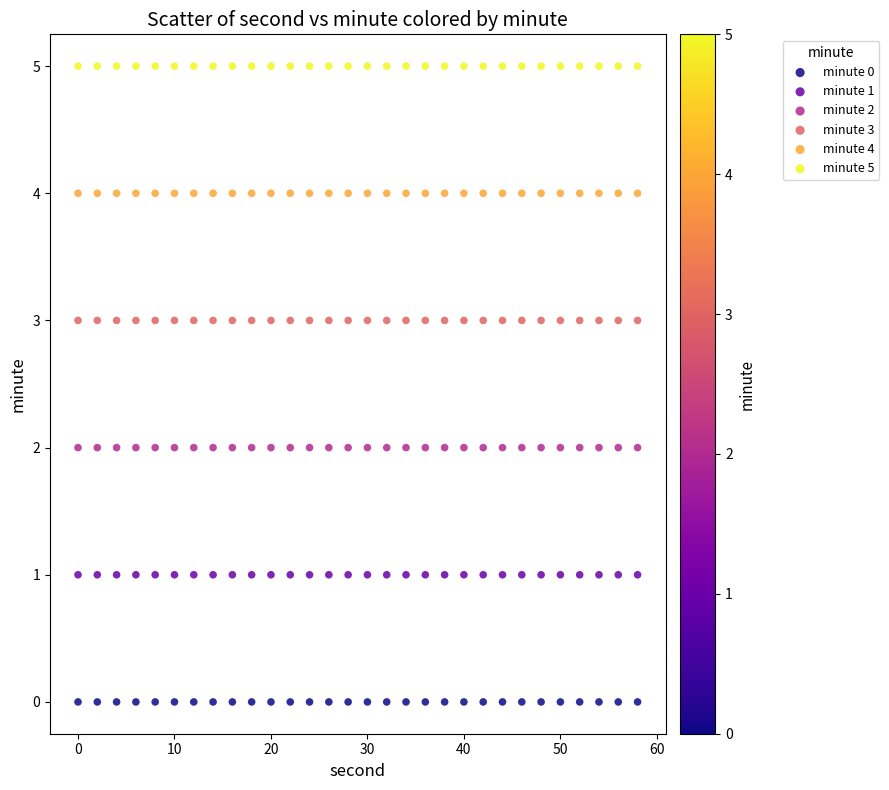

Which series reaches the maximum Y coordinate?

minute 5